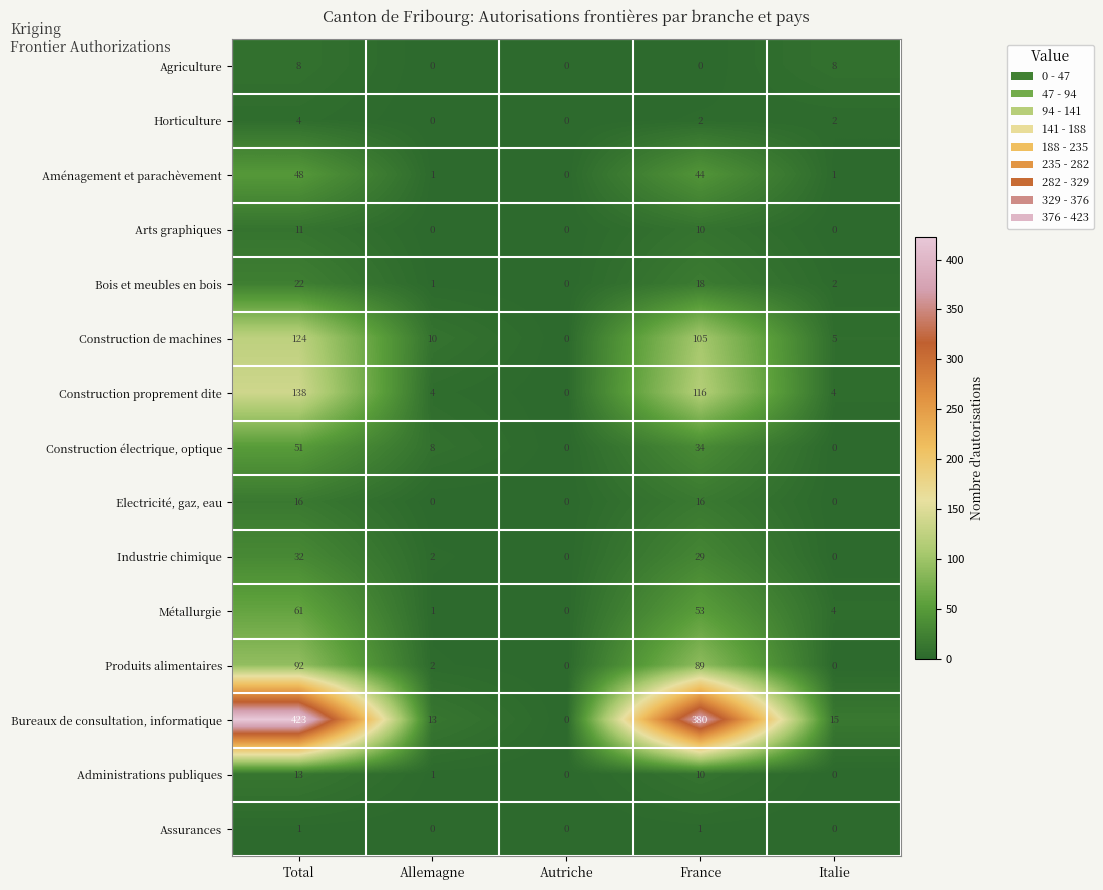

Rank the series by their maximum value, from highest to lowest.

Bureaux de consultation, informatique, Construction proprement dite, Construction de machines, Produits alimentaires, Métallurgie, Construction électrique, optique, Aménagement et parachèvement, Industrie chimique, Bois et meubles en bois, Electricité, gaz, eau, Administrations publiques, Arts graphiques, Agriculture, Horticulture, Assurances